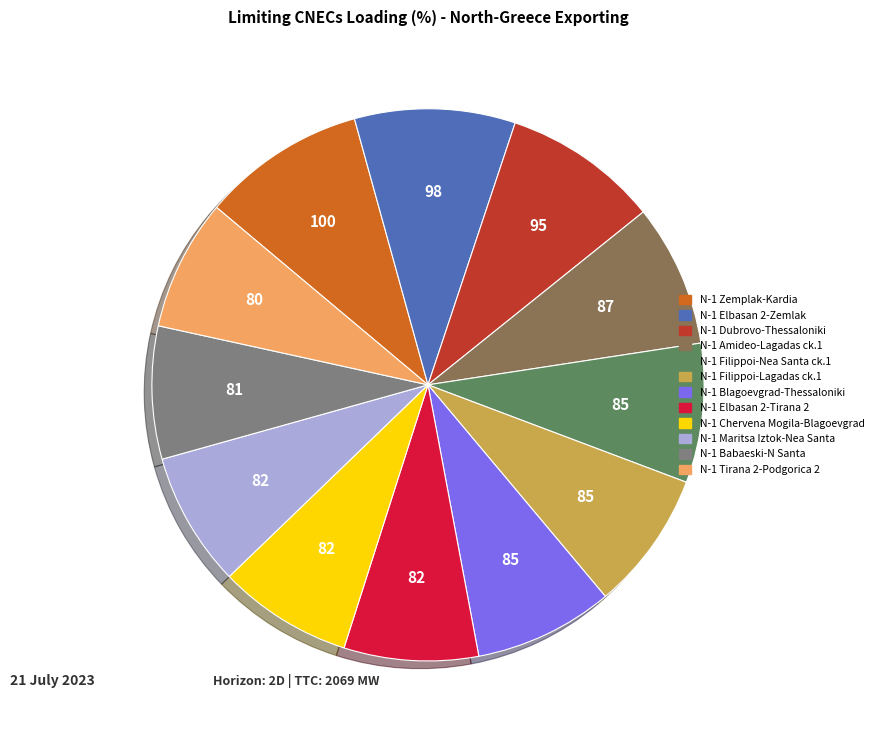

Is there a majority slice in this chart?

No